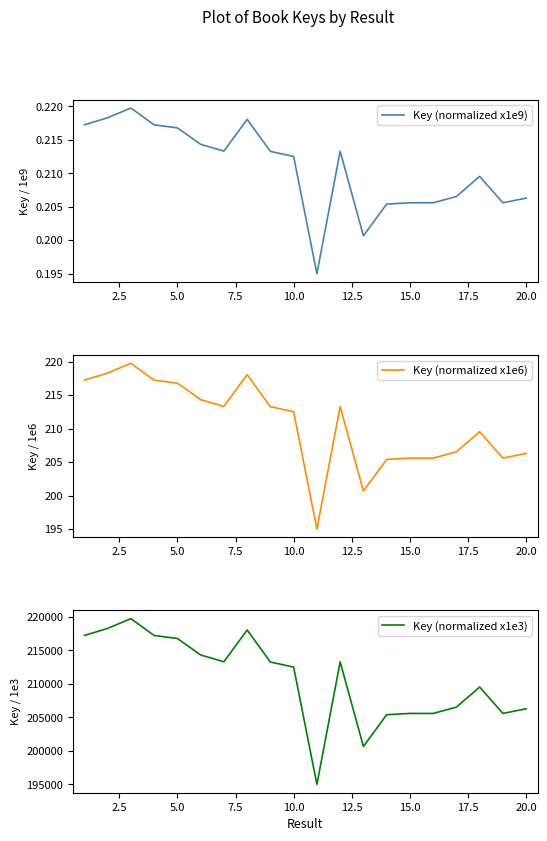

What is the highest value of the Key (normalized x1e6) series?

219.7